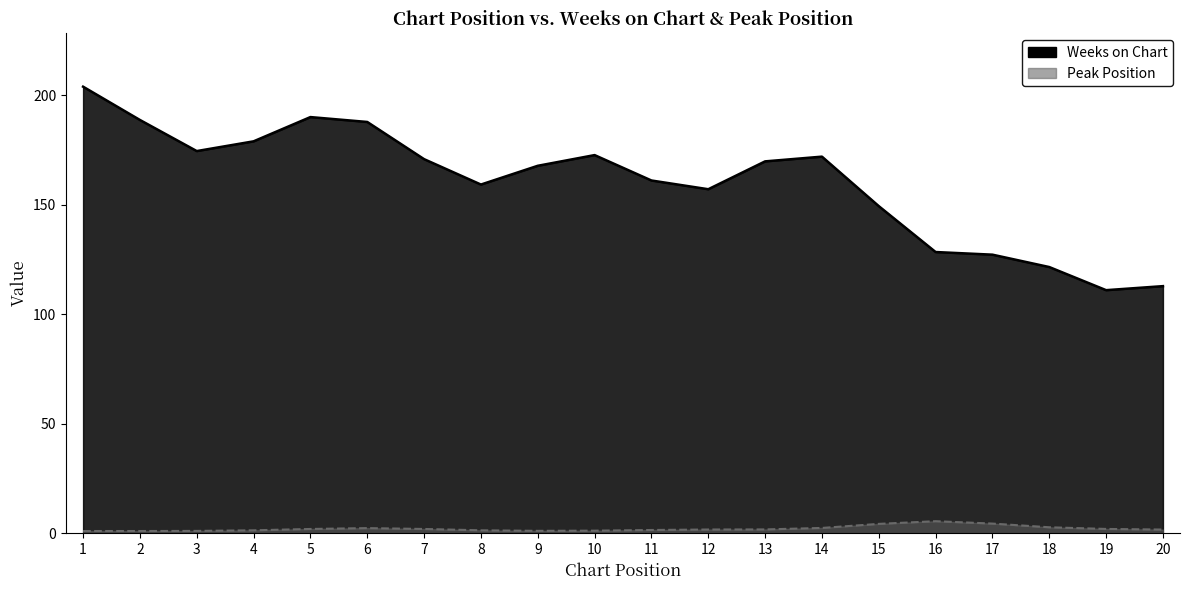

True or false: Weeks on Chart and Peak Position cross at least once.

False